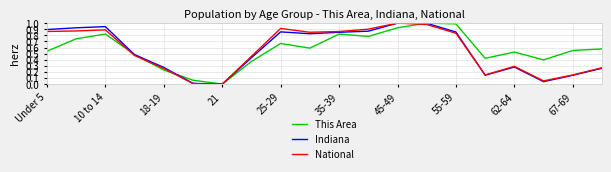

At which category does the chart reach its minimum across all series?

21